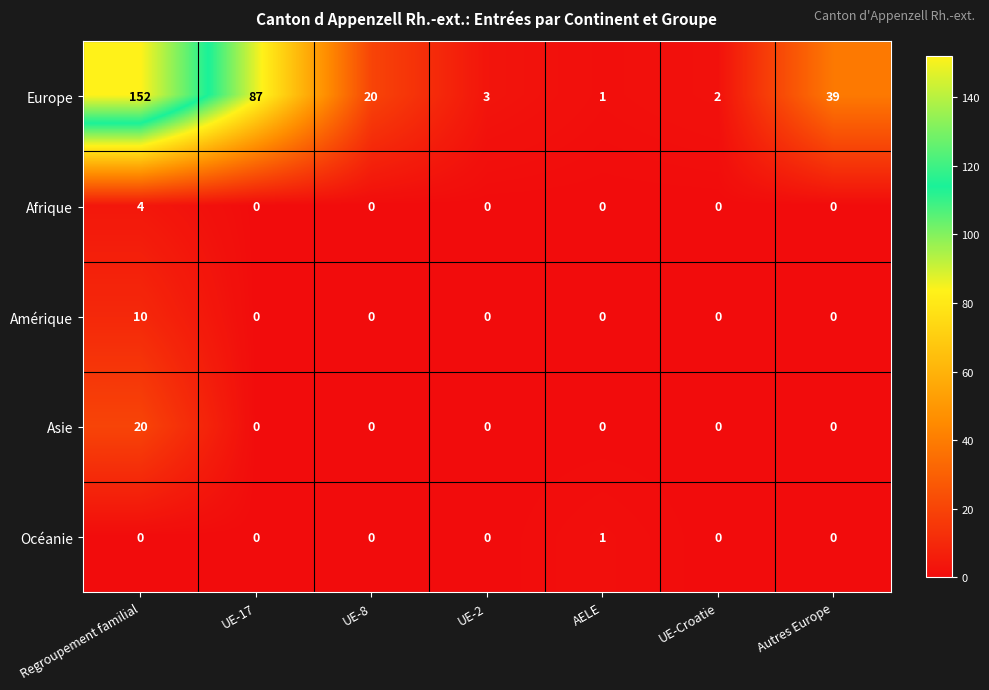

What is the greatest value displayed?

152